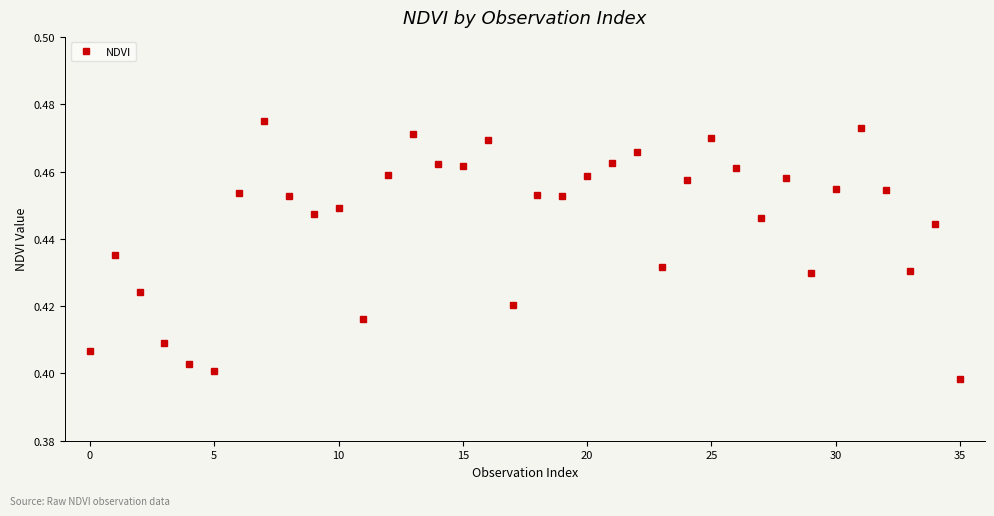

Does the chart display data point markers on the line(s)?

Yes